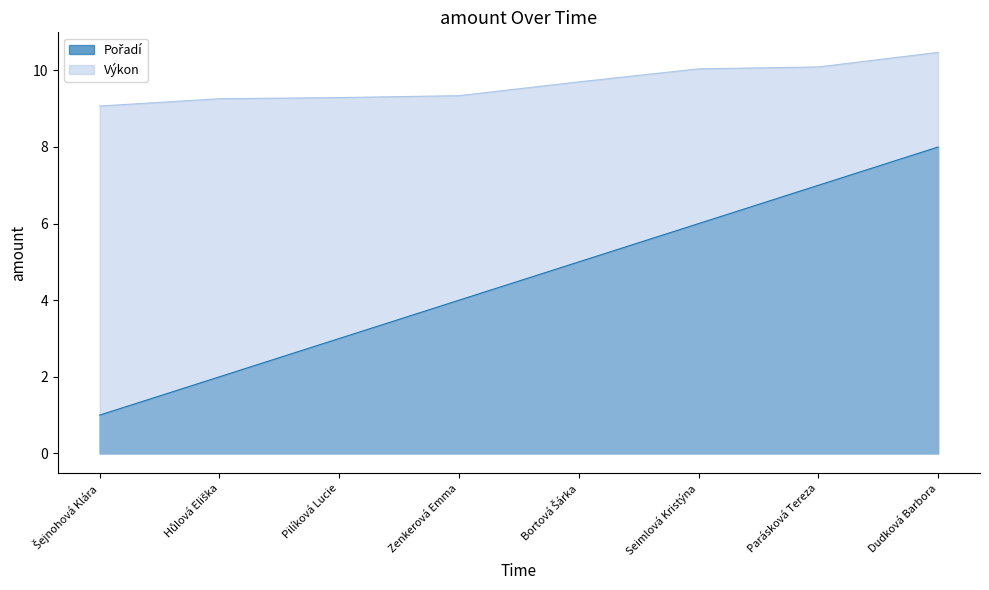

Reading right to left, list all the values displayed in this chart.

Pořadí: 8.0	7.0	6.0	5.0	4.0	3.0	2.0	1.0
Výkon: 10.5	10.1	10.0	9.7	9.3	9.3	9.3	9.1